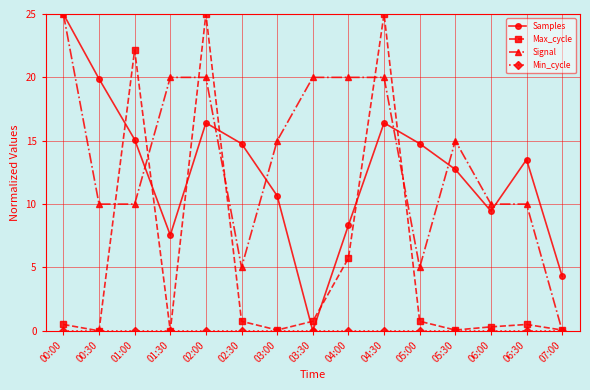

True or false: Samples has more than 1 points higher than both neighbors.

True